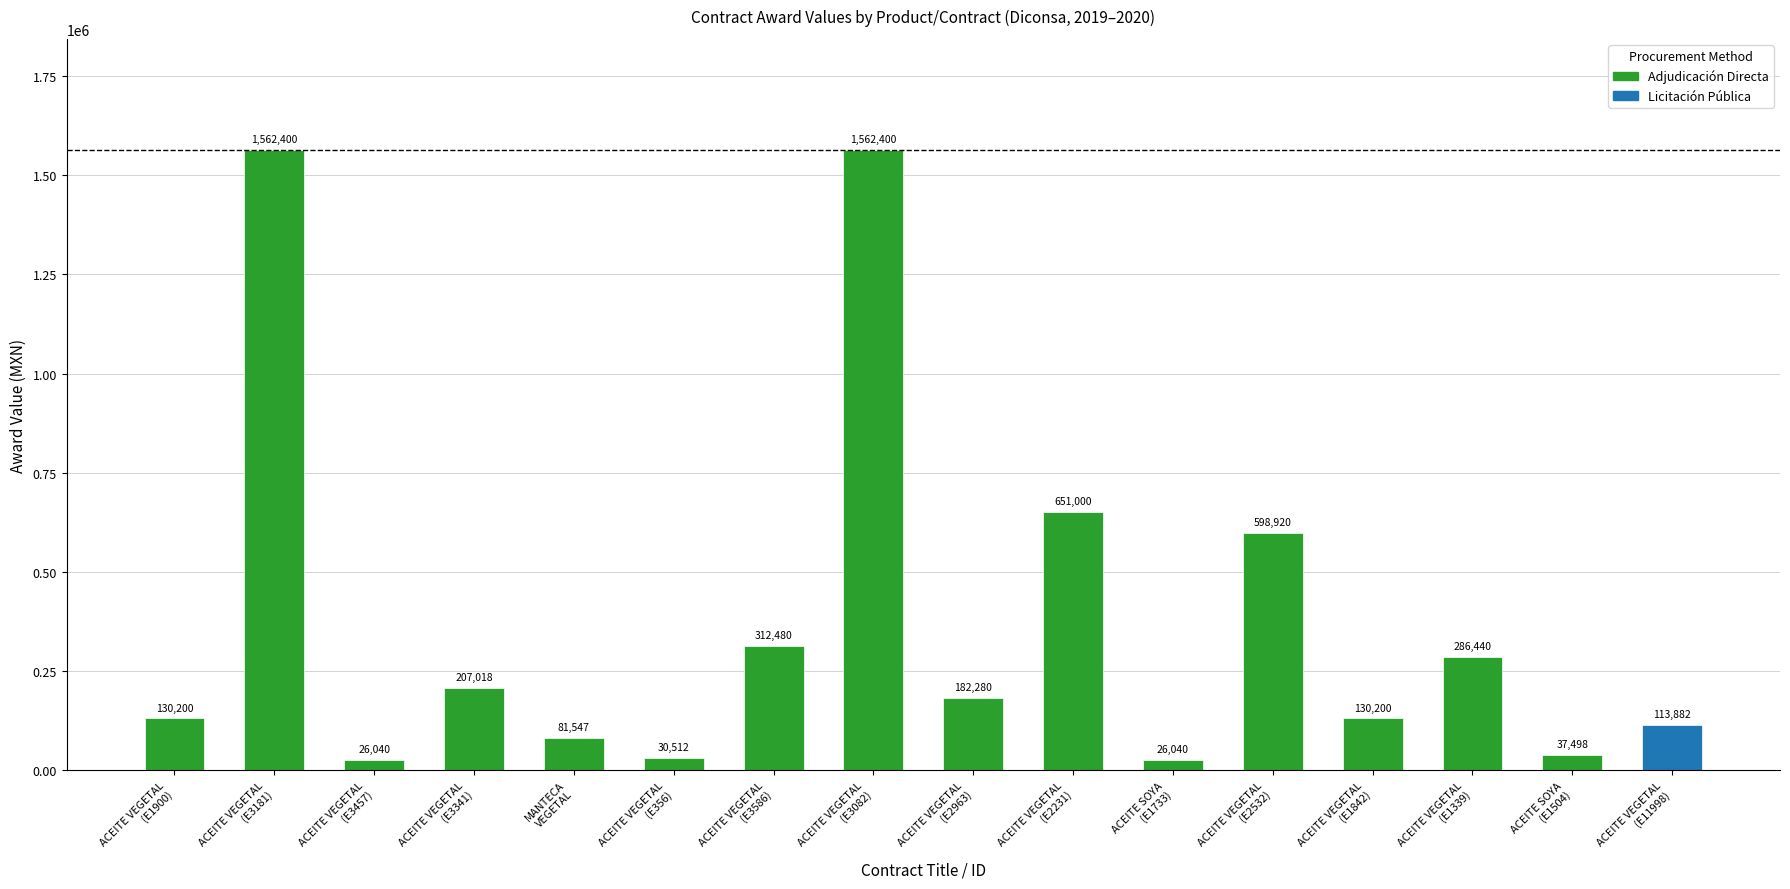

What is the label of the 12th bar from the left?

ACEITE VEGETAL
(E2532)